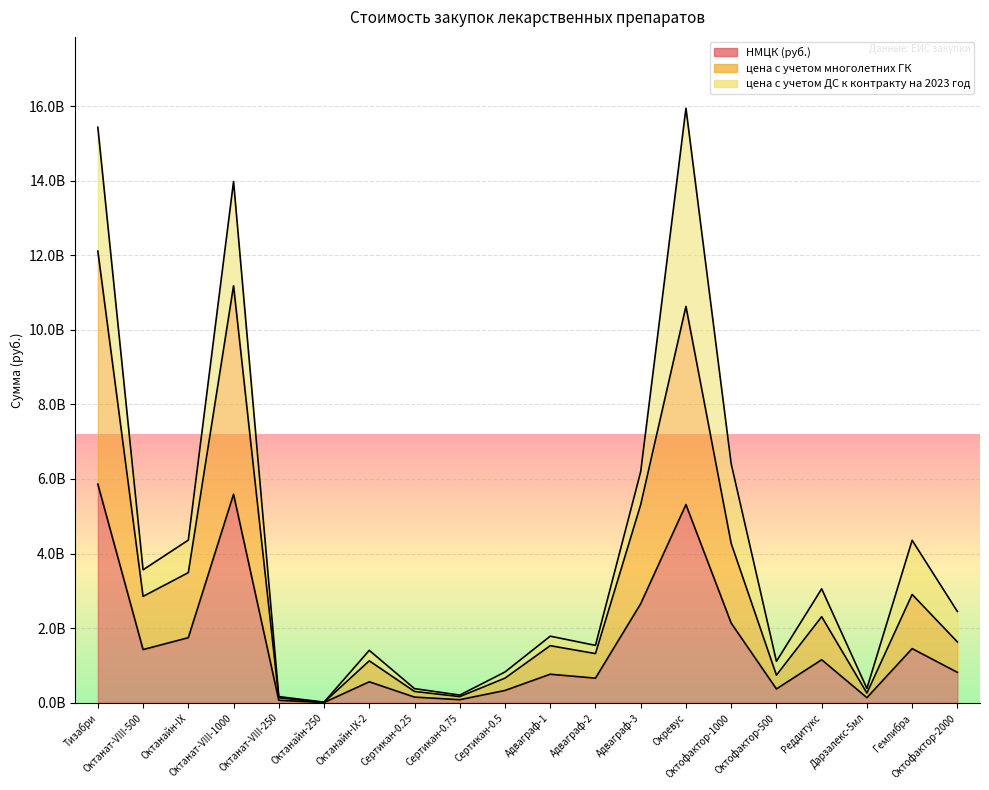

Which series has the largest range (max minus min)?

цена с учетом многолетних ГК